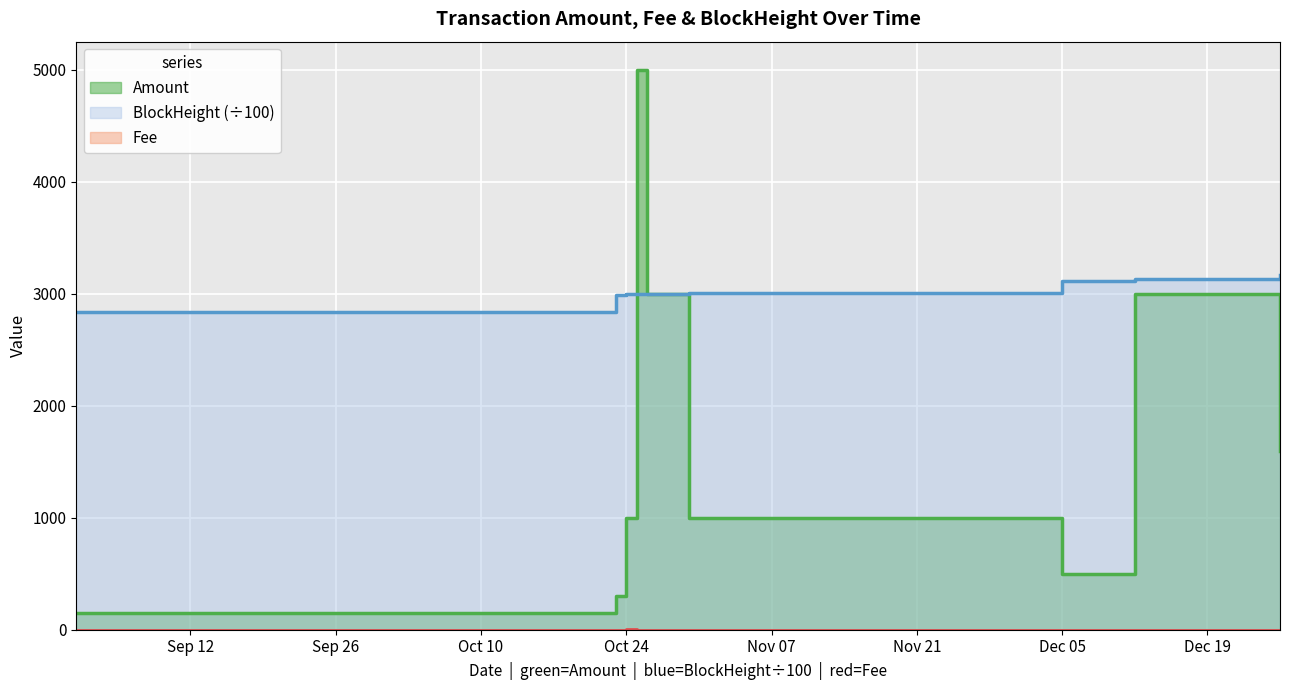

List the labels in order of BlockHeight value, largest first.

2023-12-26, 2023-12-12, 2023-12-05, 2023-10-30, 2023-10-26, 2023-10-25, 2023-10-24, 2023-10-23, 2023-09-01